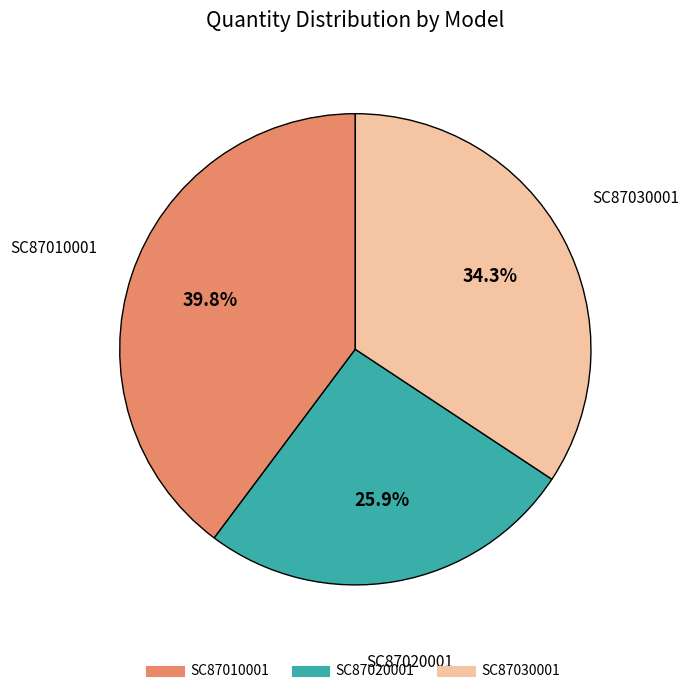

What is the ratio of the value at SC87010001 to the value at SC87020001?

1.5